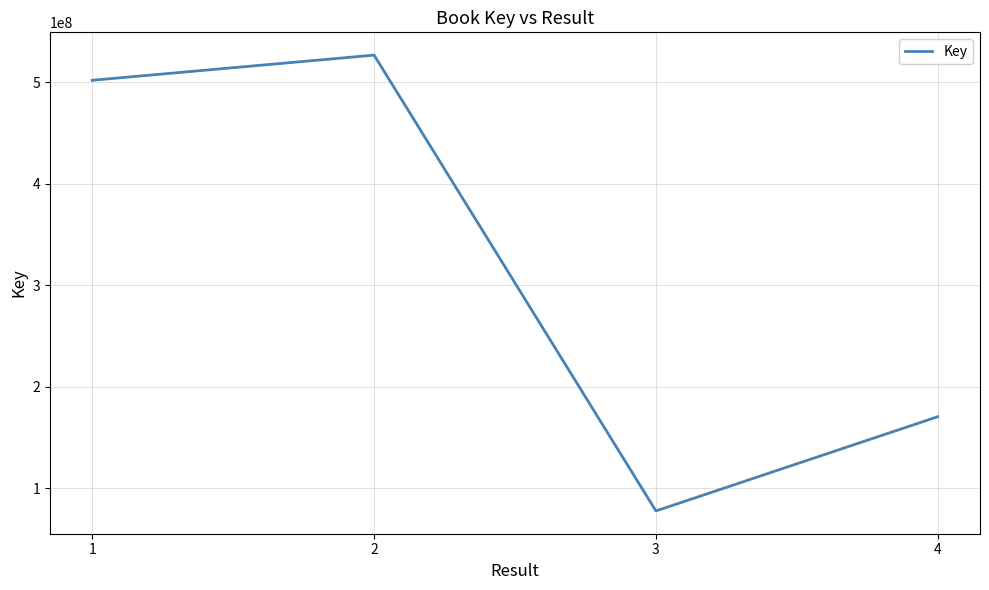

List the labels in order of value, smallest first.

3, 4, 1, 2